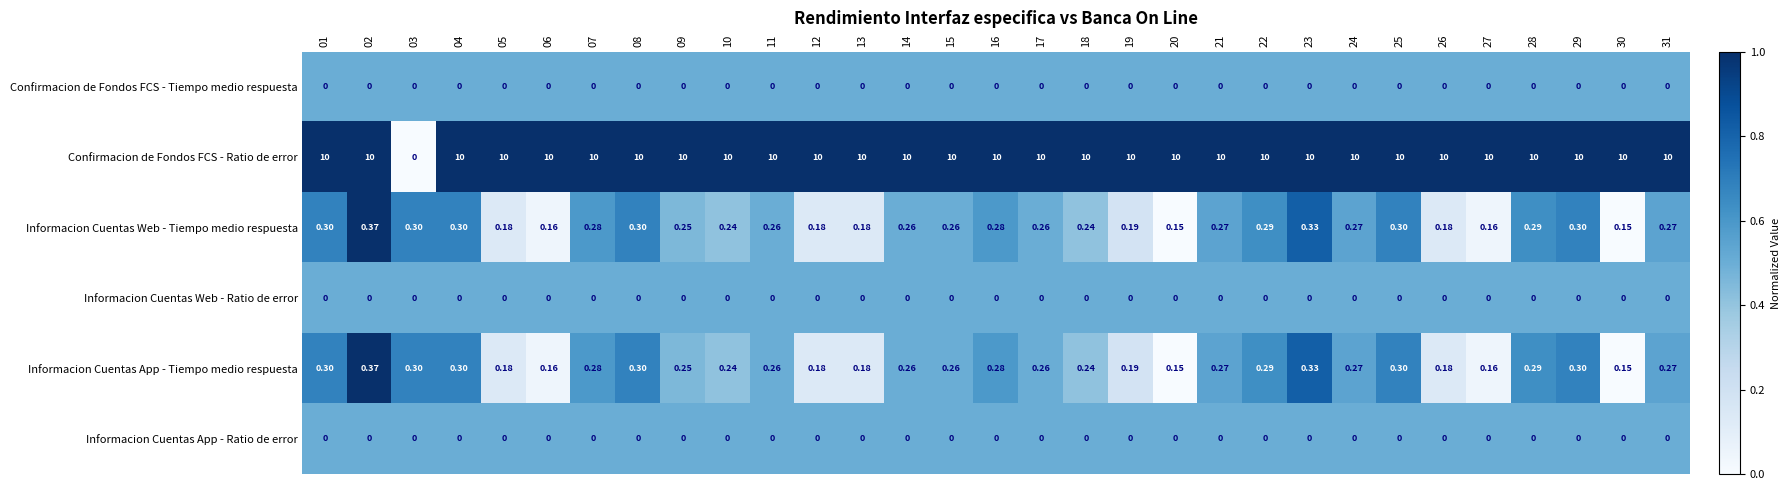

Which series has the largest range (max minus min)?

Confirmacion de Fondos FCS - Ratio de error